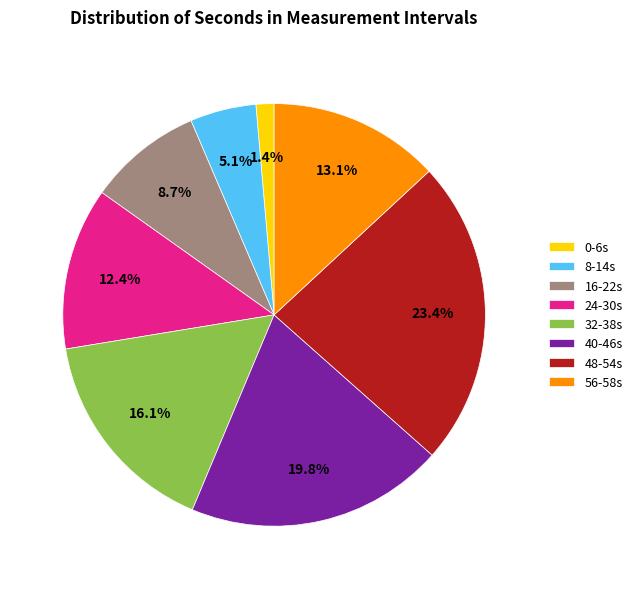

Between 24-30s and 32-38s, which is larger?

32-38s